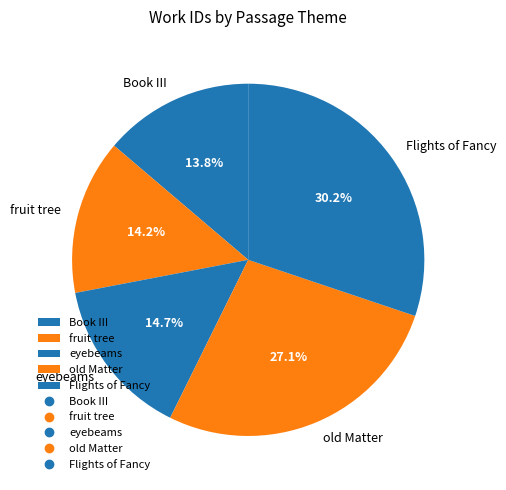

To the nearest percent, what percentage of the pie is Flights of Fancy?

30%